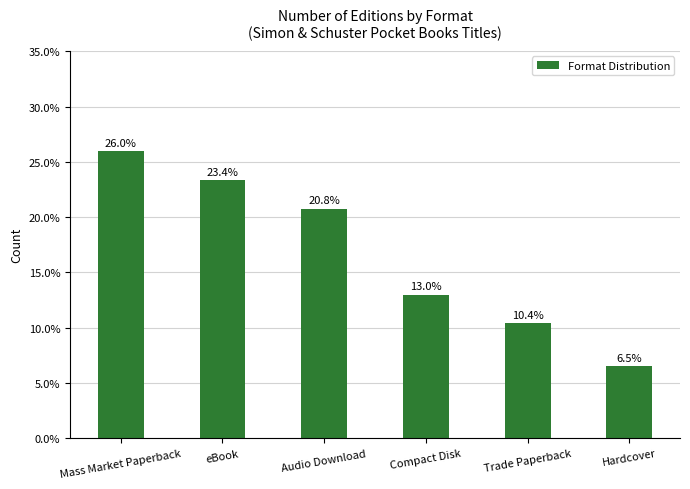

What is the sum of all values?

100.0